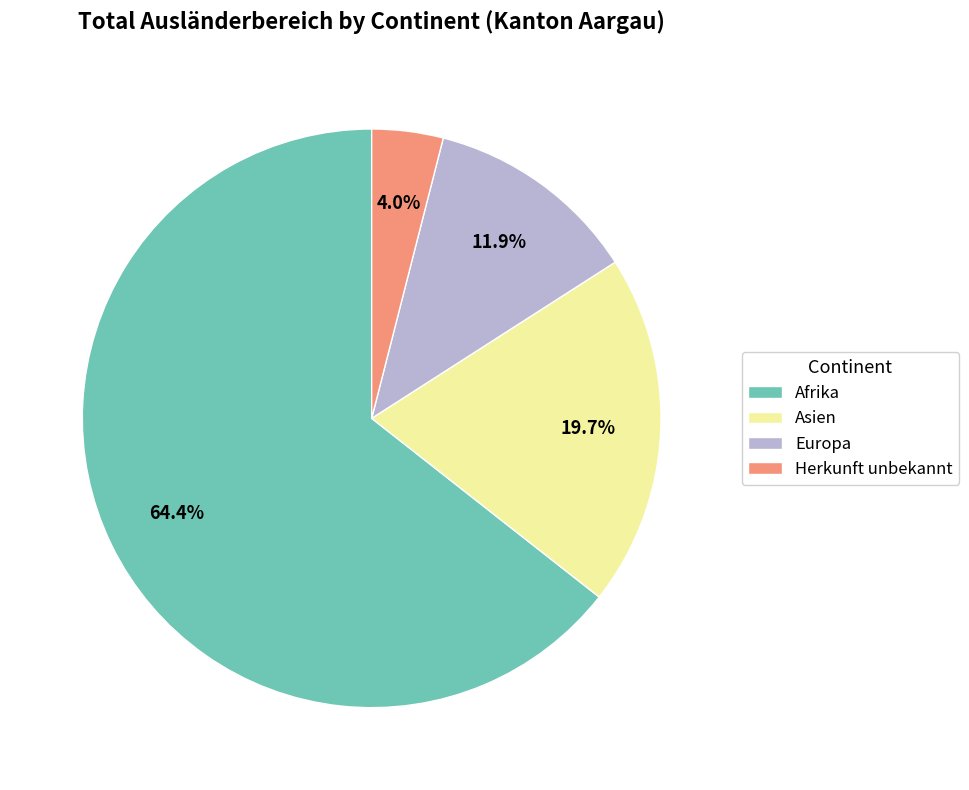

What is the ratio of the value at Asien to the value at Herkunft unbekannt?

4.9